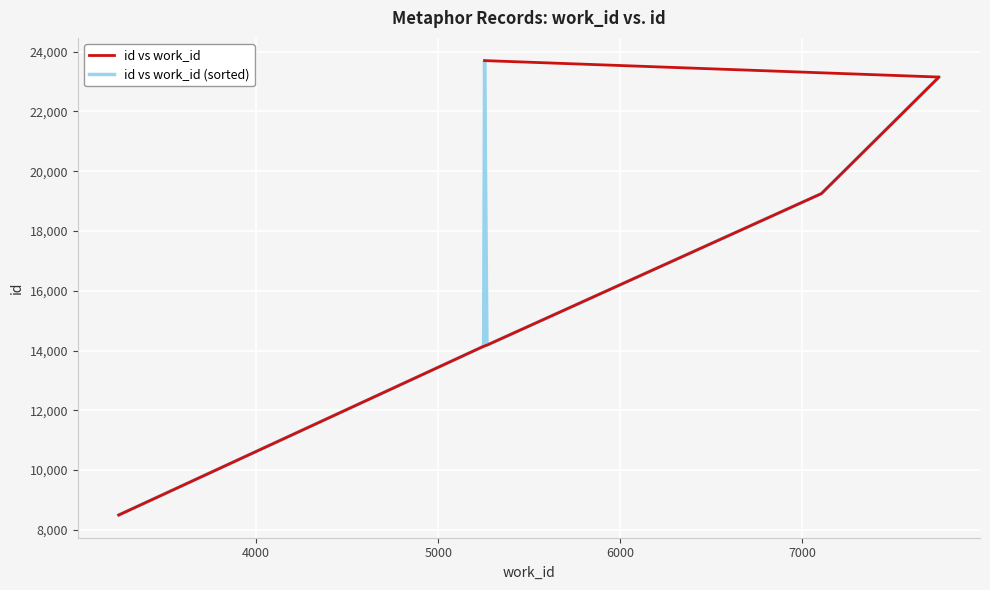

True or false: id vs work_id and id vs work_id (sorted) cross at least once.

True